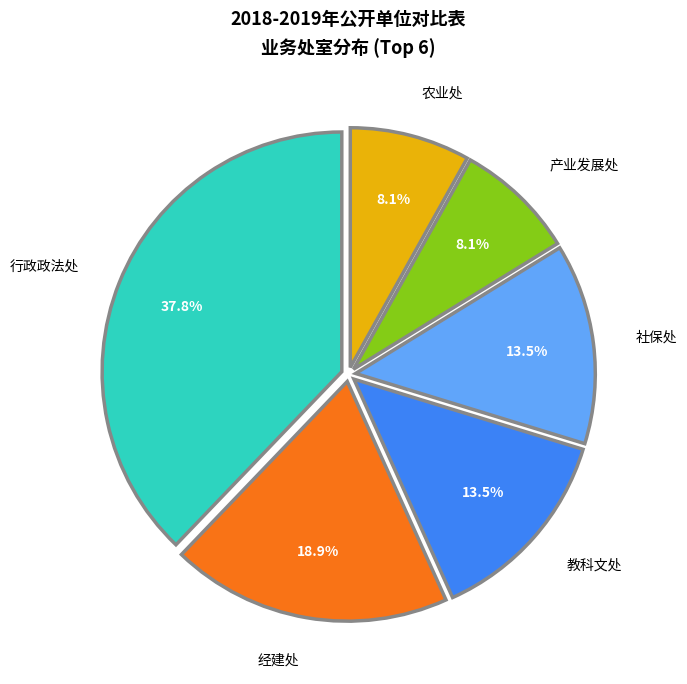

Between 教科文处 and 行政政法处, which is larger?

行政政法处